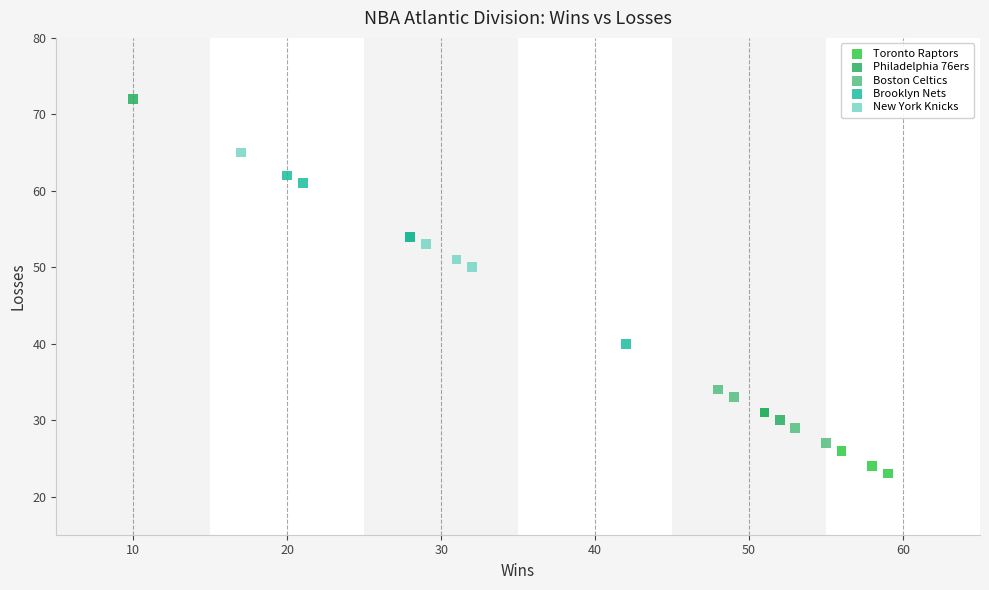

What are all the series names shown in the legend?

Toronto Raptors, Philadelphia 76ers, Boston Celtics, Brooklyn Nets, New York Knicks